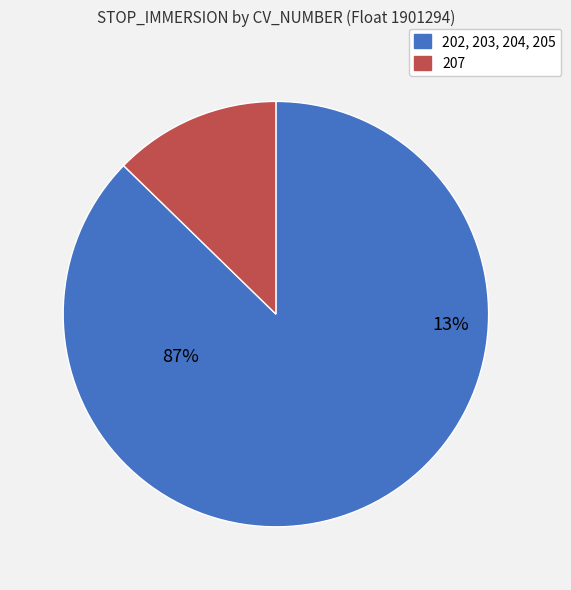

Do 202 and 205 together represent more than half of the pie?

No